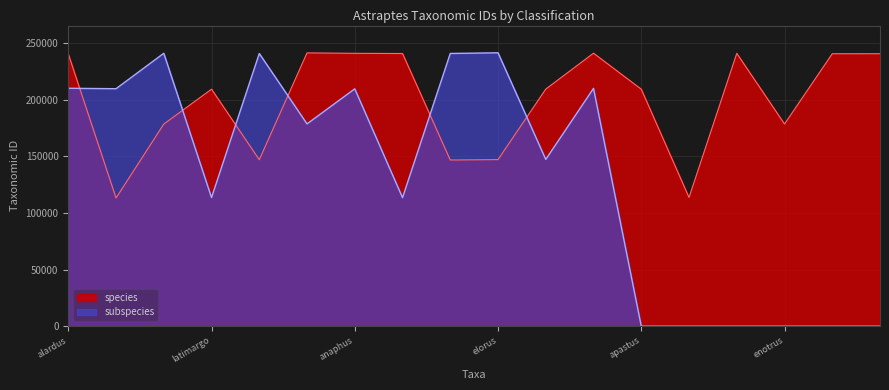

Reading right to left, extract all data points from this chart.

240678	240662	178571	241010	113696	209339	241124	209440	147143	146782	240845	241017	241411	147033	209352	178549	113212	240515